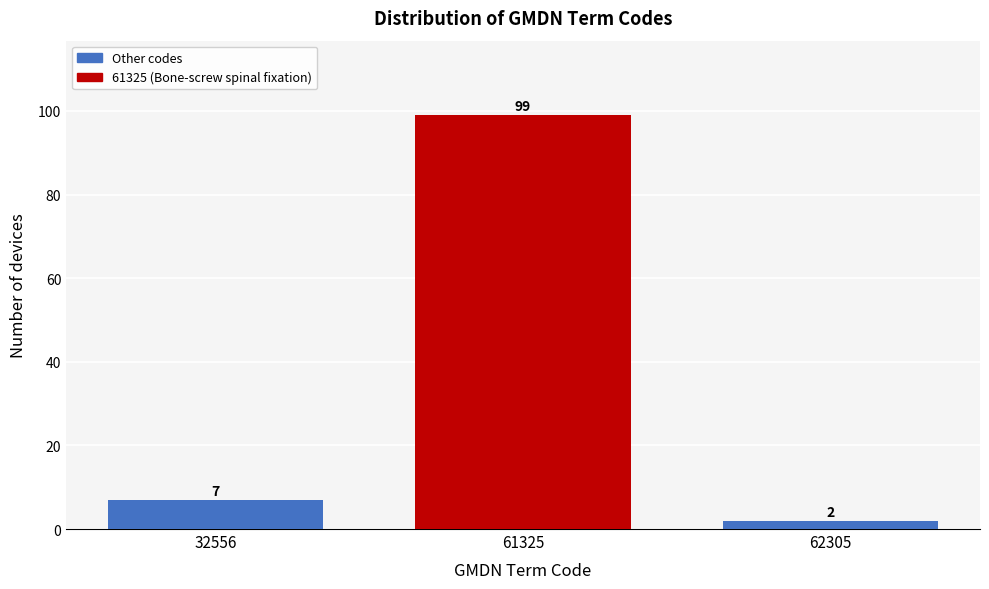

Reading right to left, list all the values displayed in this chart.

2	99	7